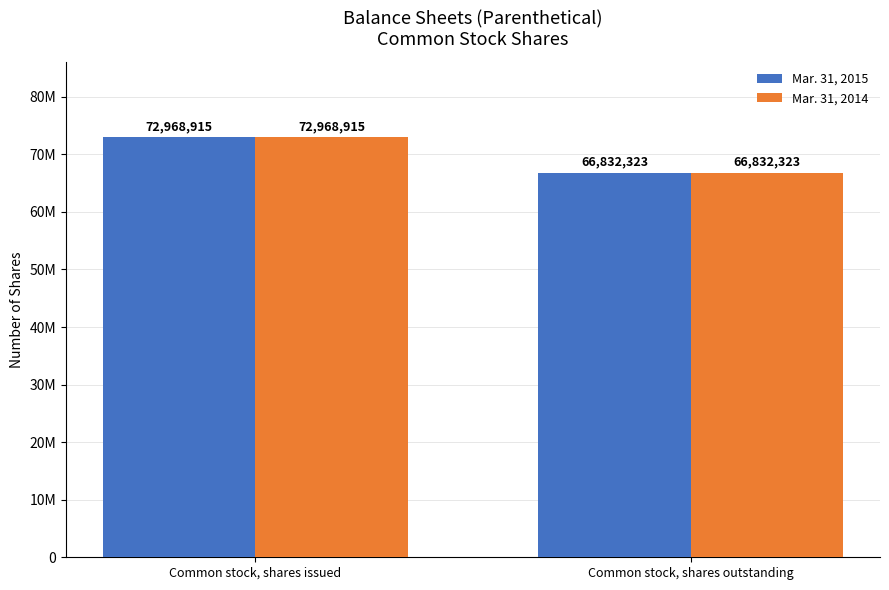

Which has a higher value, Common stock, shares issued or Common stock, shares outstanding?

Common stock, shares issued